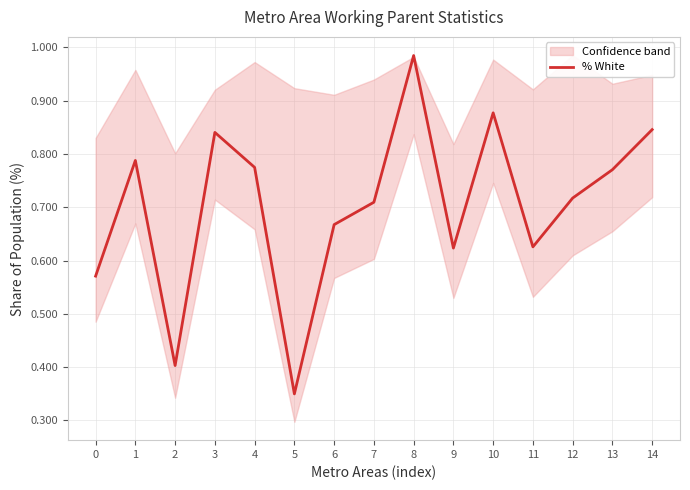

What is the difference between the second highest and second lowest values?

0.5